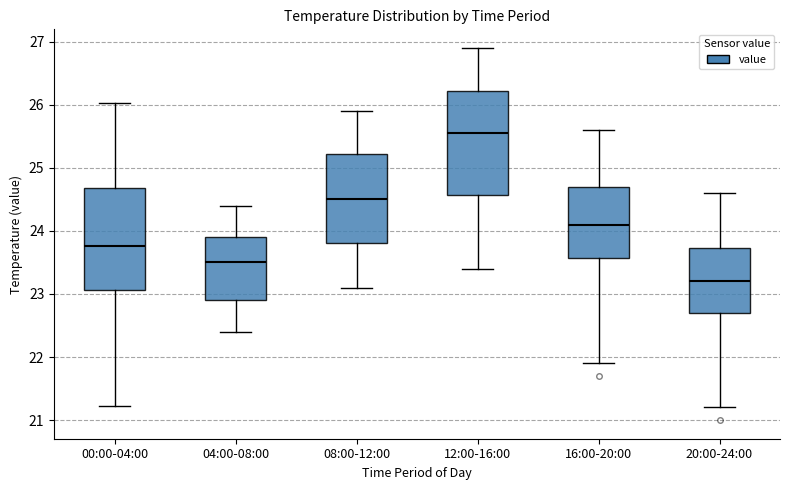

Reading left to right, read every box against the y-axis: the position of its median line, the range the box covers, and the ends of its whiskers. The values are not printed on the chart, so give them approximately, as read against the axis.

00:00-04:00: median 23.8, box 23.1 to 24.7, whiskers 21.2 to 26.0
04:00-08:00: median 23.5, box 22.9 to 23.9, whiskers 22.4 to 24.4
08:00-12:00: median 24.5, box 23.8 to 25.2, whiskers 23.1 to 25.9
12:00-16:00: median 25.6, box 24.6 to 26.2, whiskers 23.4 to 26.9
16:00-20:00: median 24.1, box 23.6 to 24.7, whiskers 21.9 to 25.6
20:00-24:00: median 23.2, box 22.7 to 23.7, whiskers 21.2 to 24.6